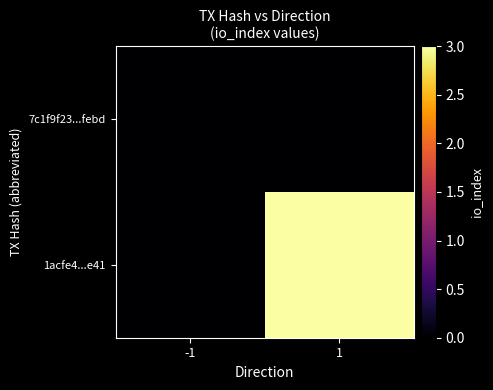

Which series has the largest range (max minus min)?

1acfe4...e41